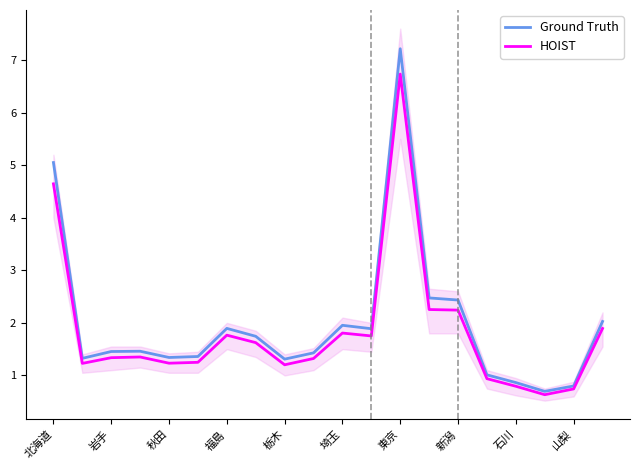

What is the sum of all HOIST values?

36.8